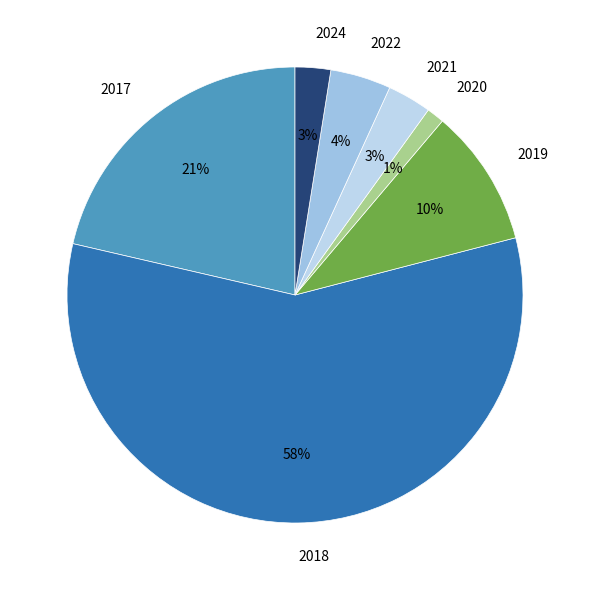

Does any single category account for the majority?

Yes